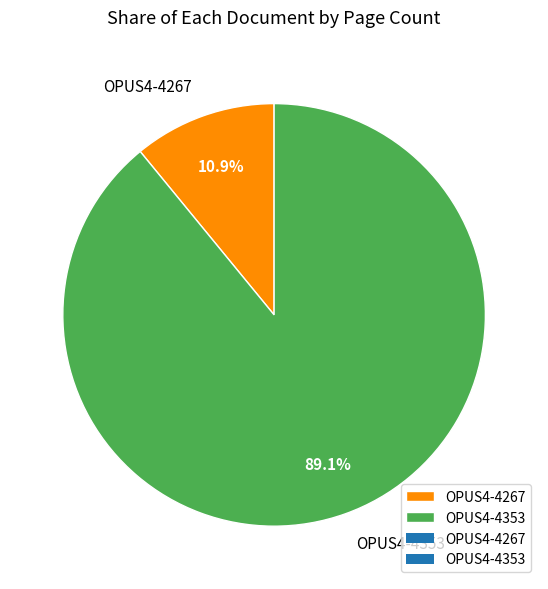

What is the largest slice in the pie chart?

OPUS4-4353